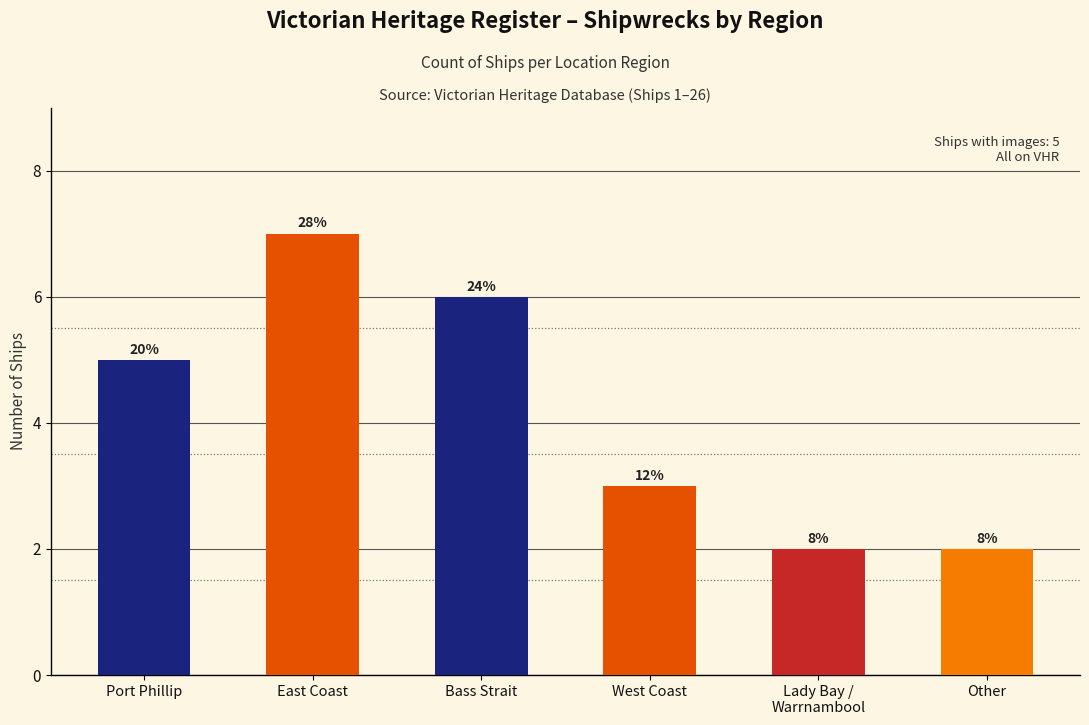

What is the change in value from East Coast to Lady Bay /
Warrnambool?

-5